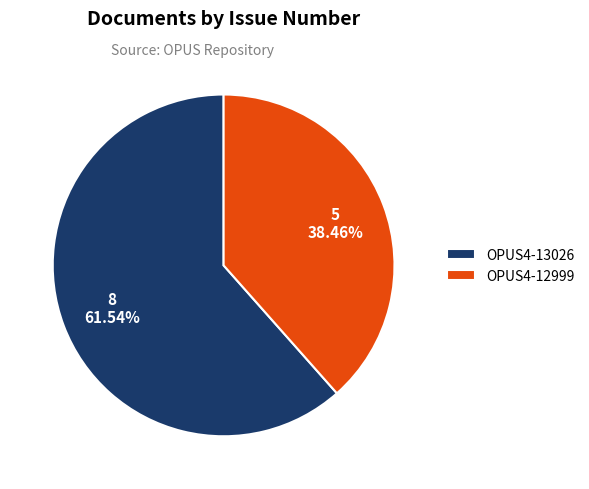

Does OPUS4-12999 account for over 50% of the chart?

No